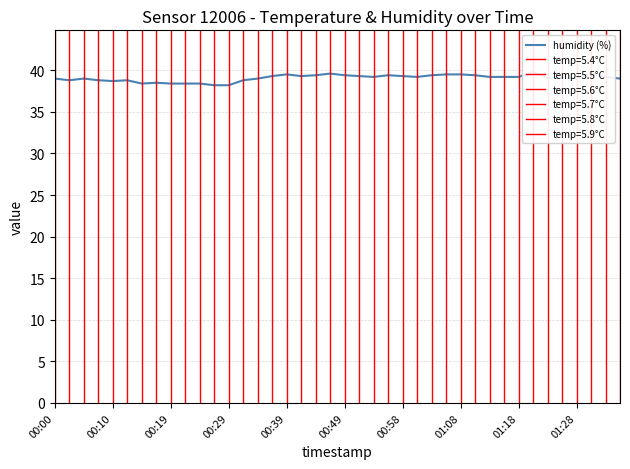

The chart shows a value of 9.8 at 00:58. True or false?

False